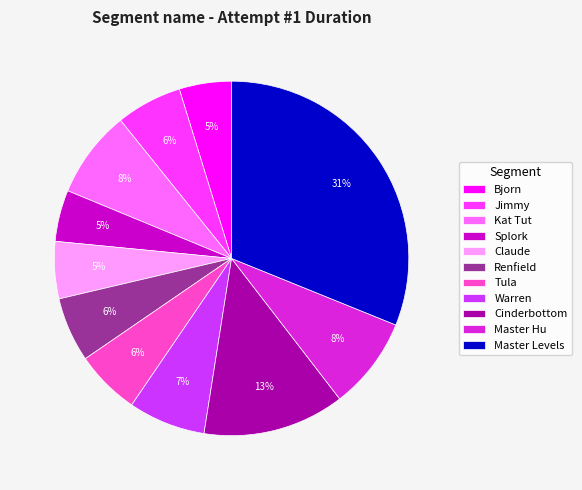

What percentage is the Master Hu slice, to the nearest percent?

8%